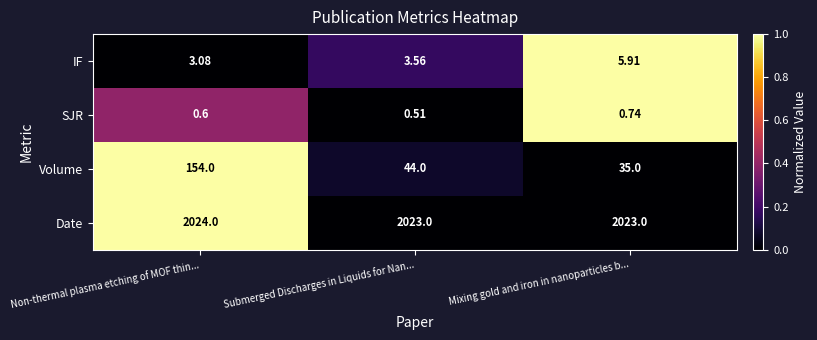

Rank the series by their maximum value, from highest to lowest.

Date, Volume, IF, SJR